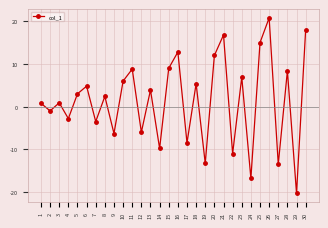

The chart shows a value of -1.0 at 7. True or false?

False